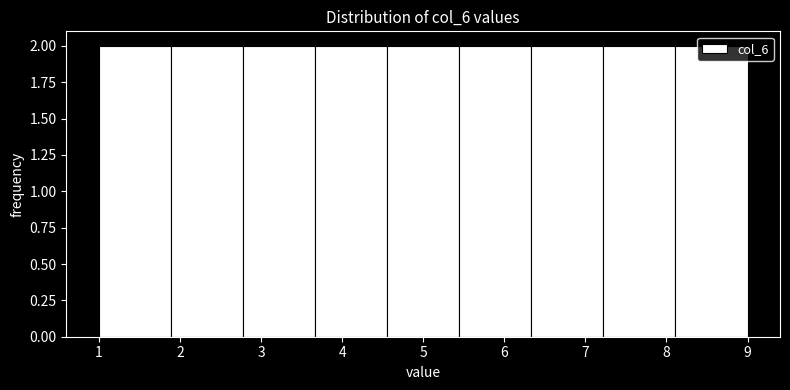

How tall is the bar that spans 4.6 to 5.4 on the x-axis? Neither the bar edges nor the heights are printed on the chart, so give them approximately, as read against the axes.

2